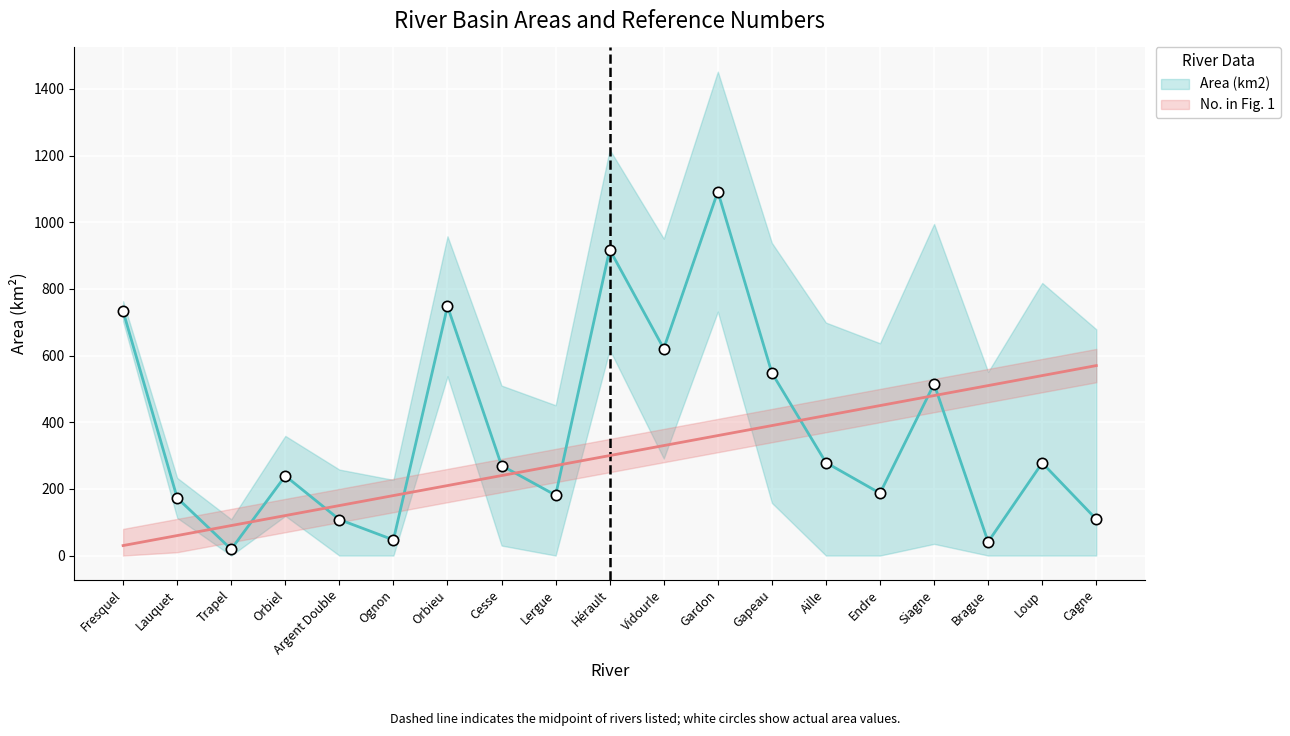

At which category is the sum across all series the highest?

Gardon